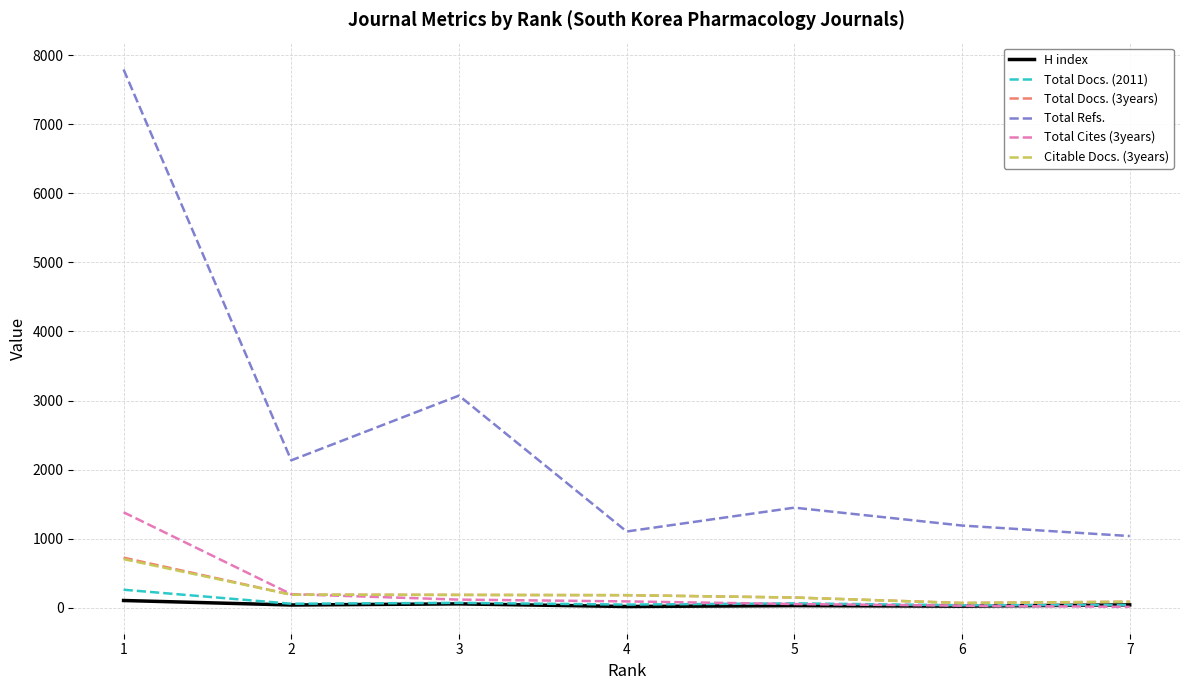

How many lines are shown in the chart?

6